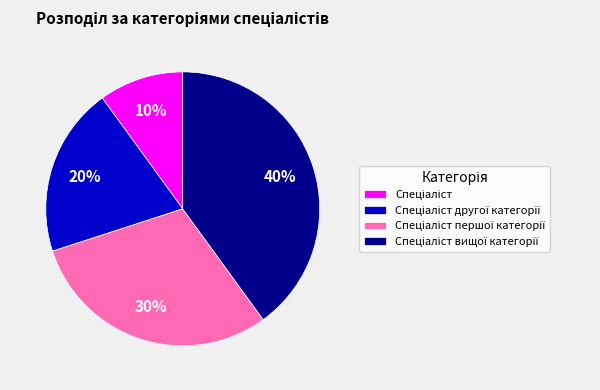

To the nearest percent, what is the average slice percentage?

25%